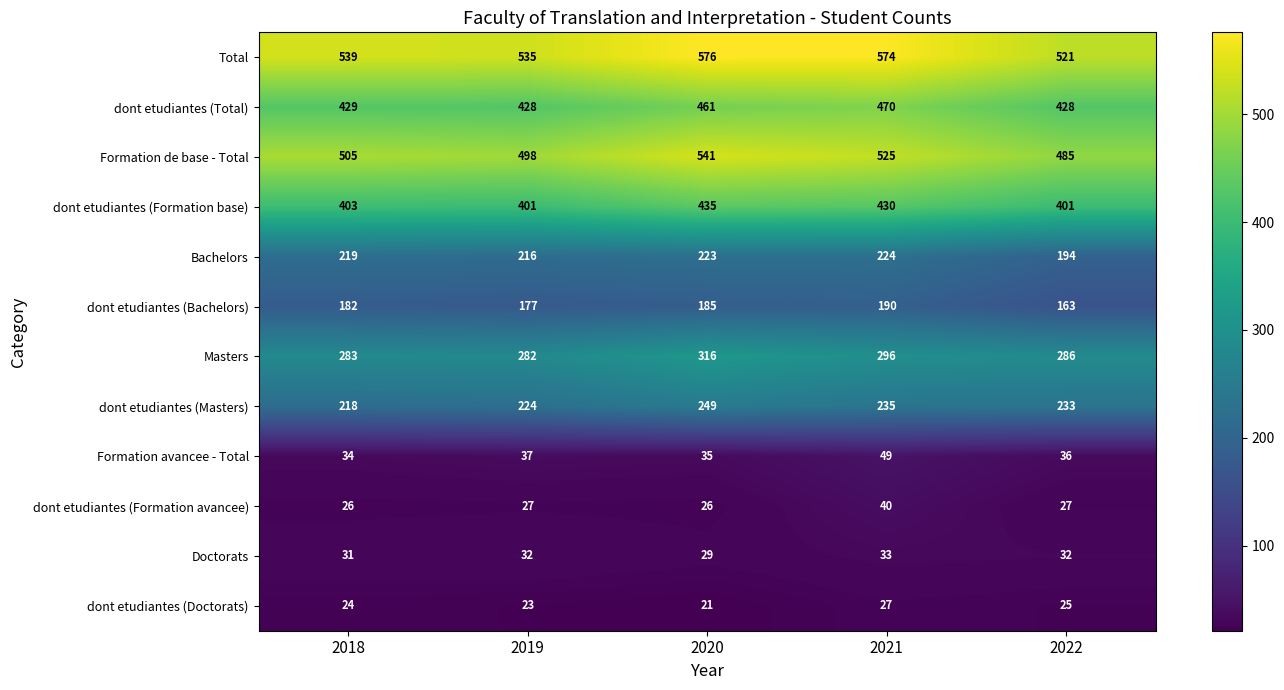

The Masters series shows 127 at 2022. True or false?

False